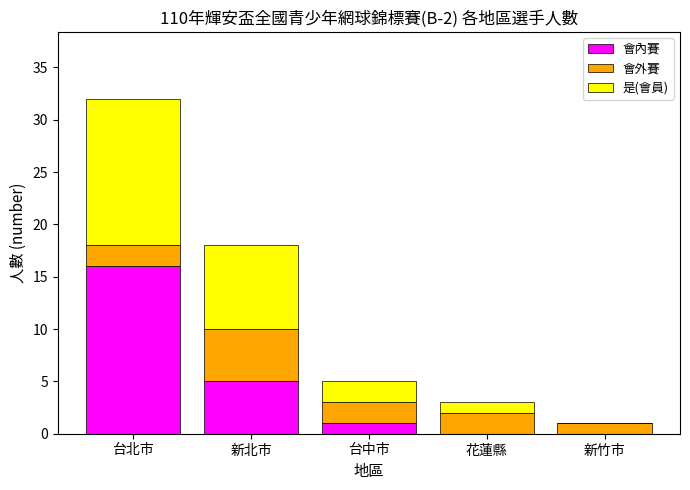

Reading left to right, list the values for the 會內賽 series.

台北市=16	新北市=5	台中市=1	花蓮縣=0	新竹市=0